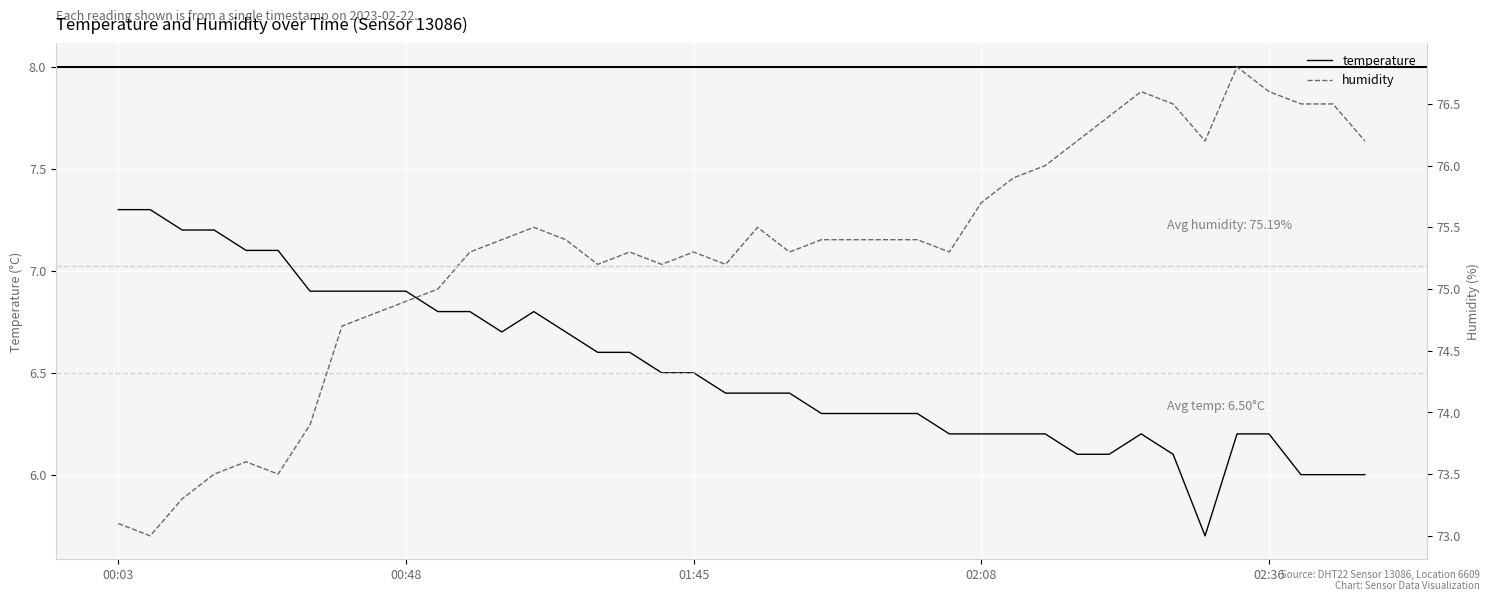

What is the difference between the maximum and minimum values in the temperature series?

1.6